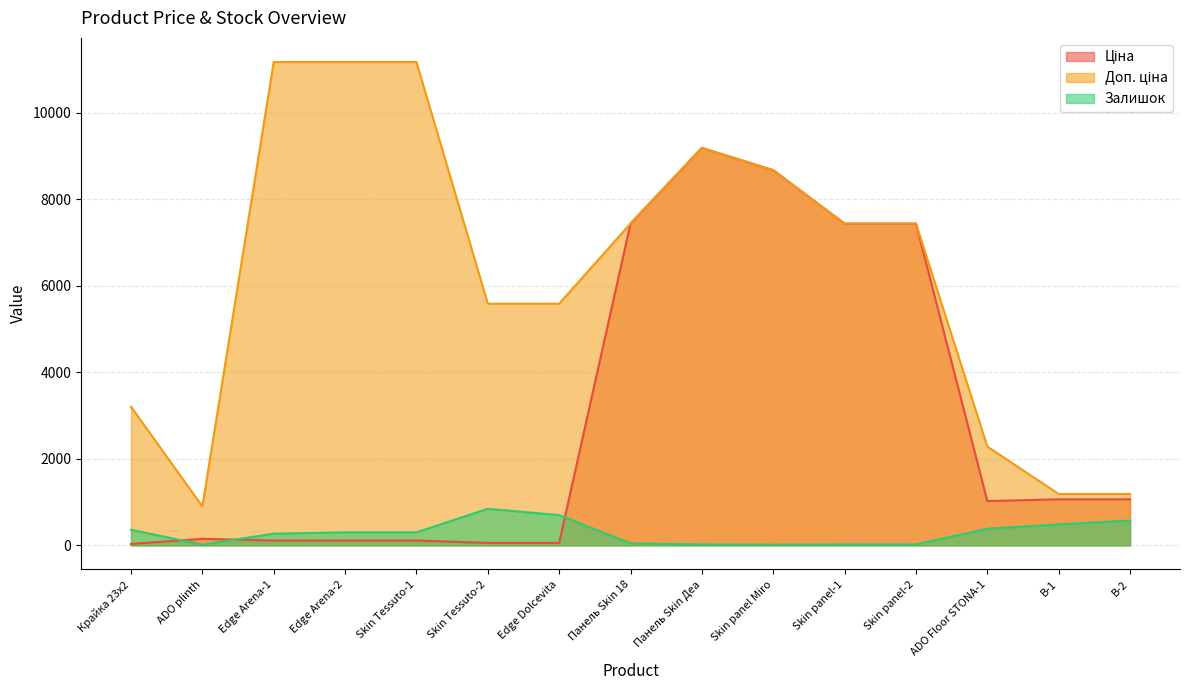

At which category does the chart reach its peak across all series?

Edge Arena-1